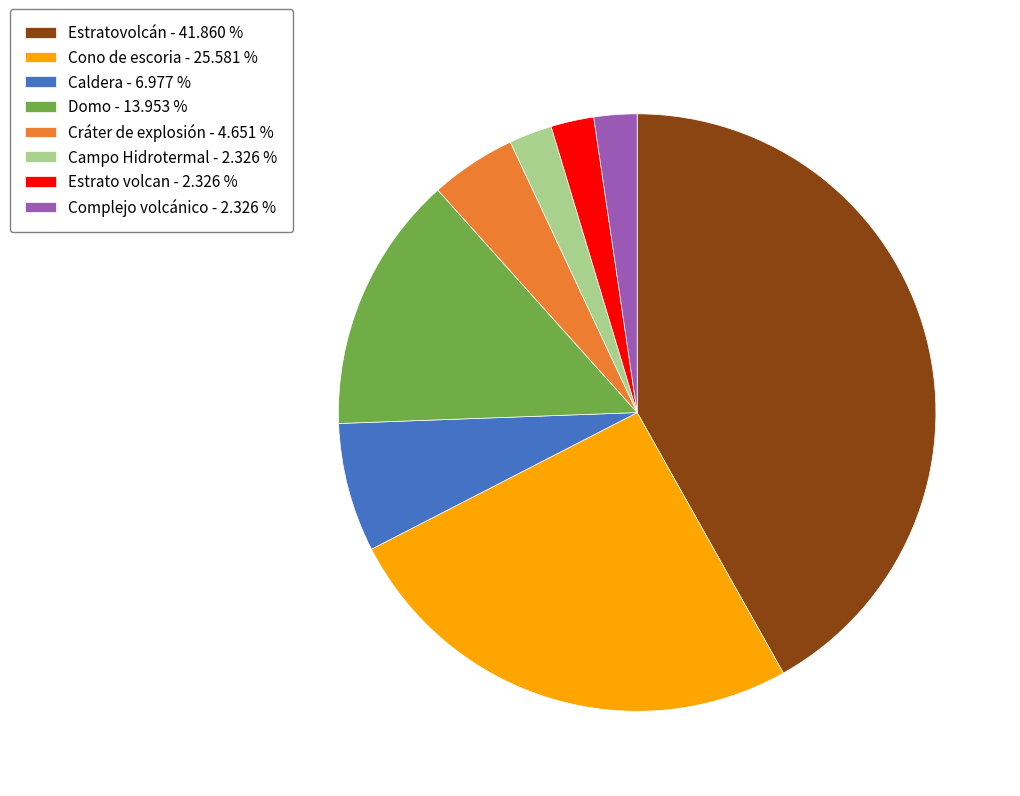

Does Cono de escoria - 25.581 % account for over 50% of the chart?

No